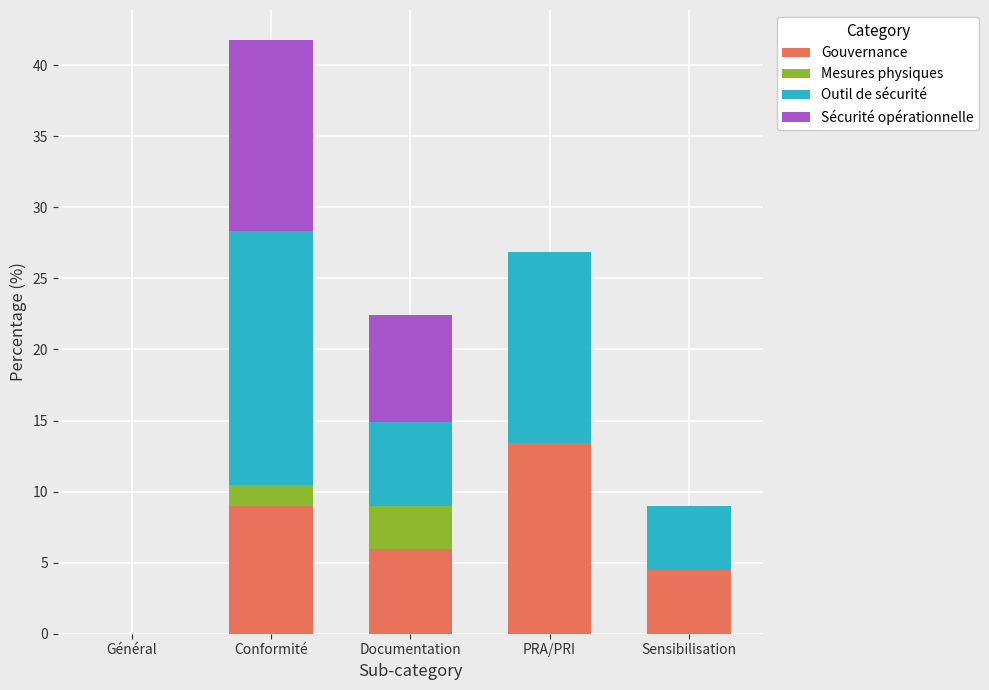

At which label does Gouvernance reach its peak?

PRA/PRI